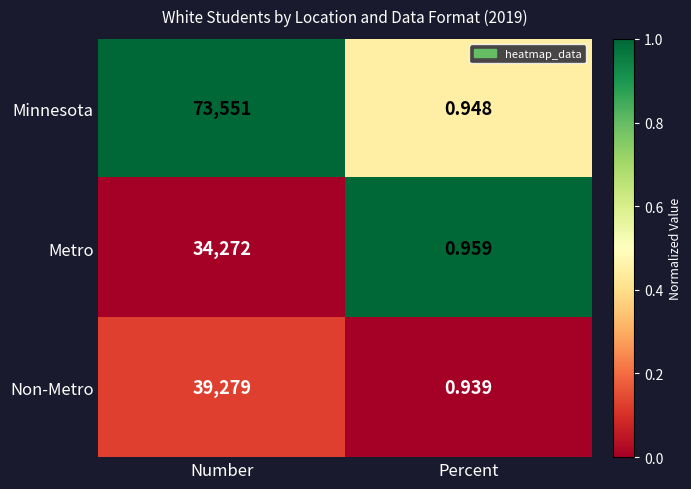

Where is Metro nearest to the value 17136?

Percent